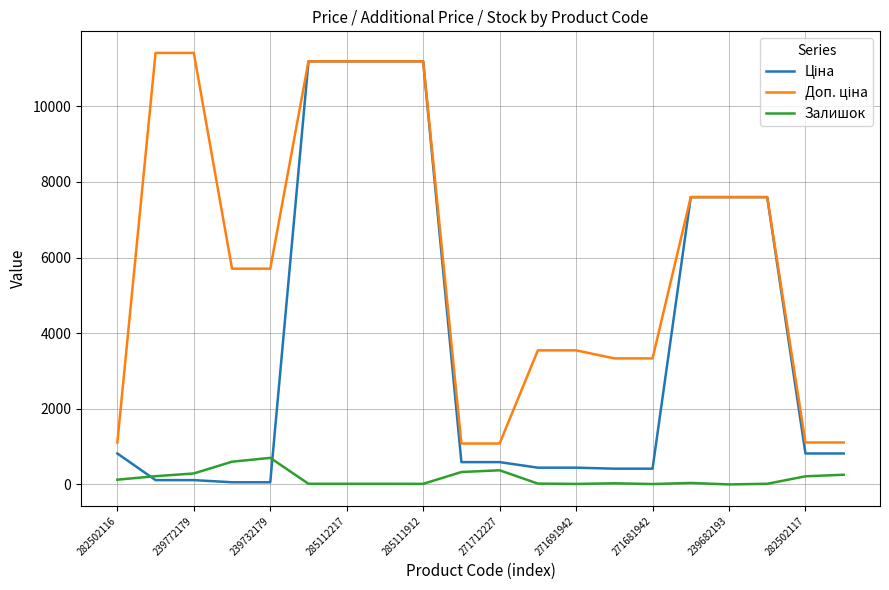

What is the greatest value displayed?

11410.0